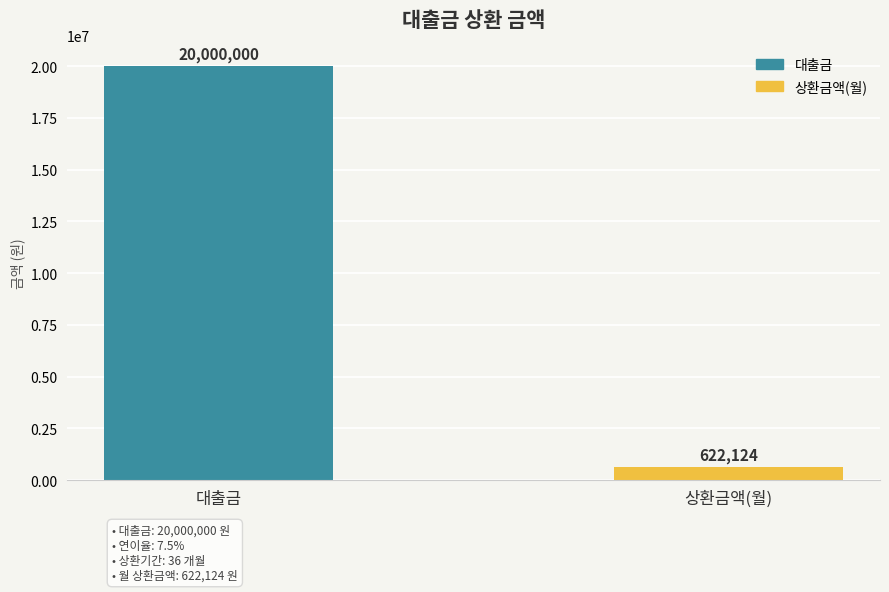

How many bars are there in total?

2